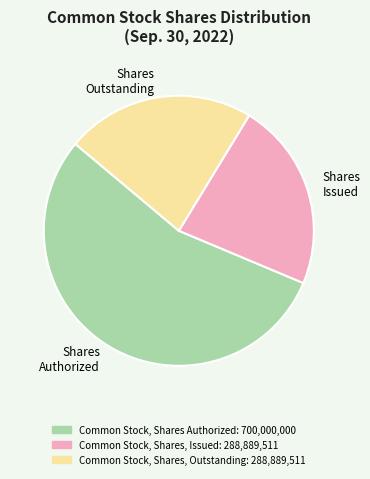

Is it true that Shares Outstanding is 10% of the pie?

False